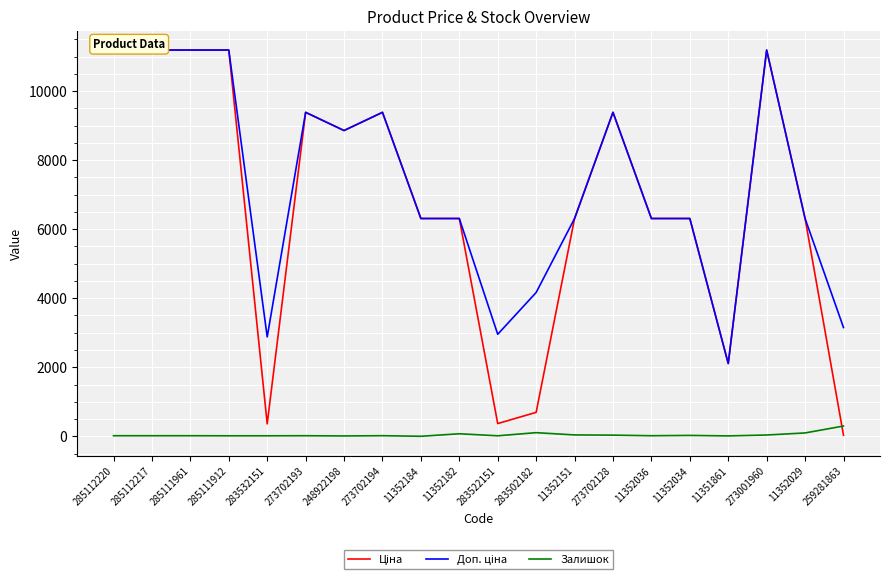

How many interior local peaks does the Доп. ціна series have?

4